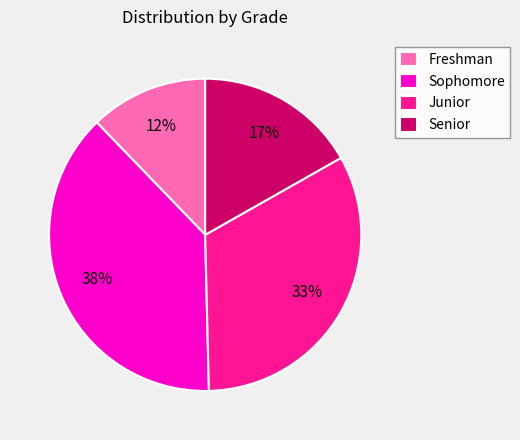

Between Junior and Freshman, which is larger?

Junior